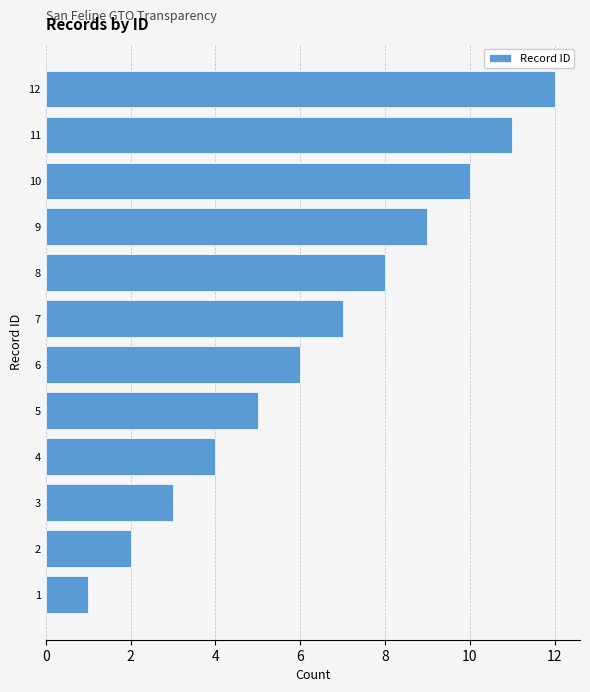

Which category has the highest value across all series?

12